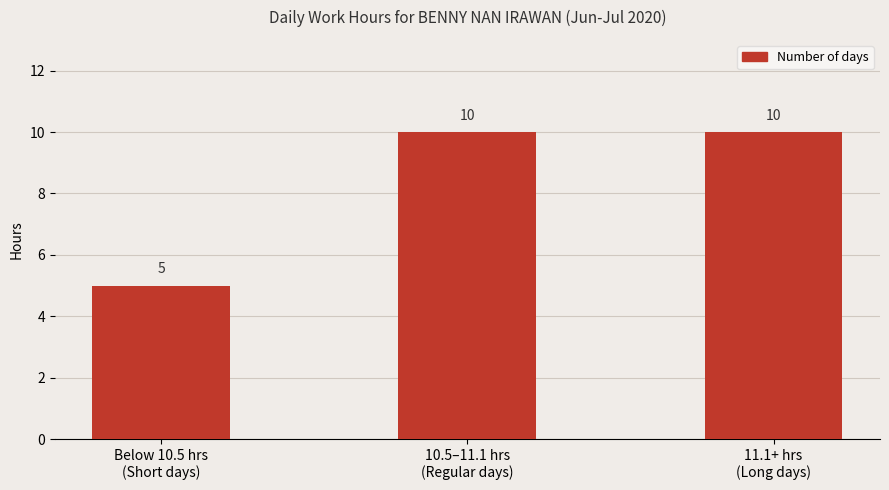

Are the bars grouped side by side (vs. stacked)?

No